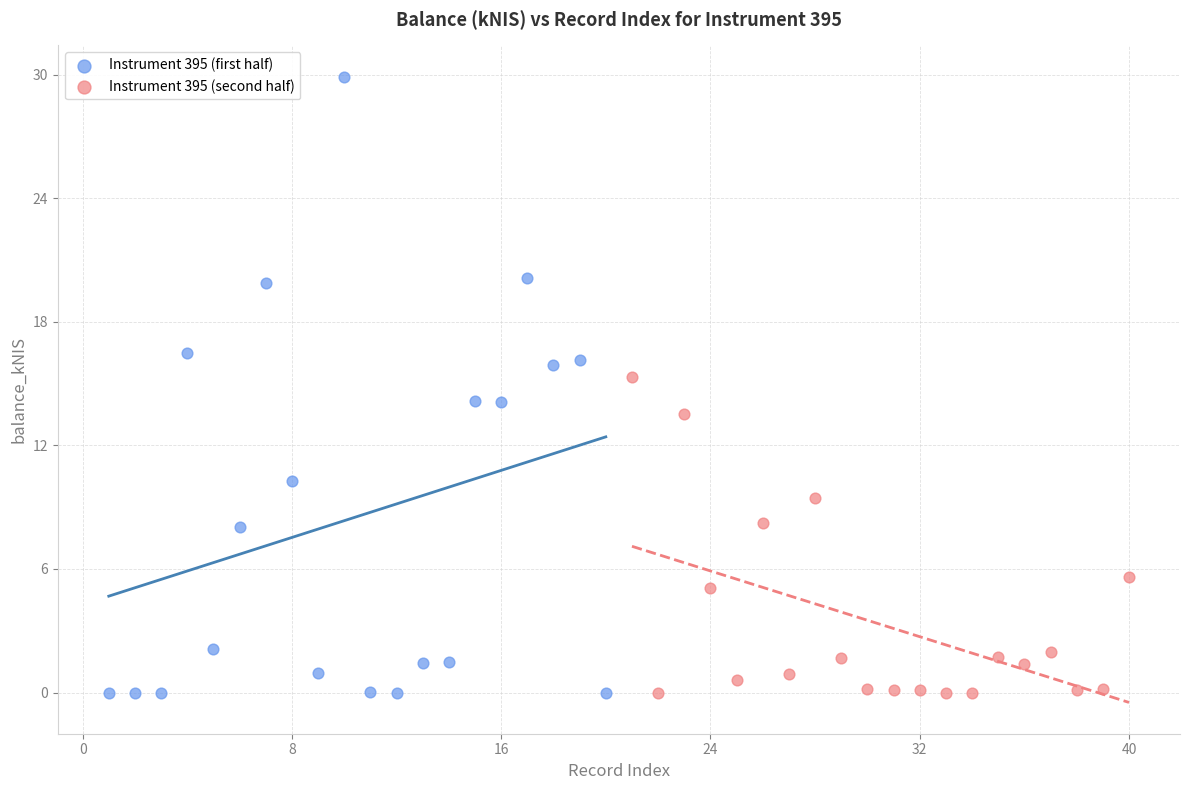

Which series has the widest spread of Y values?

Instrument 395 (first half)